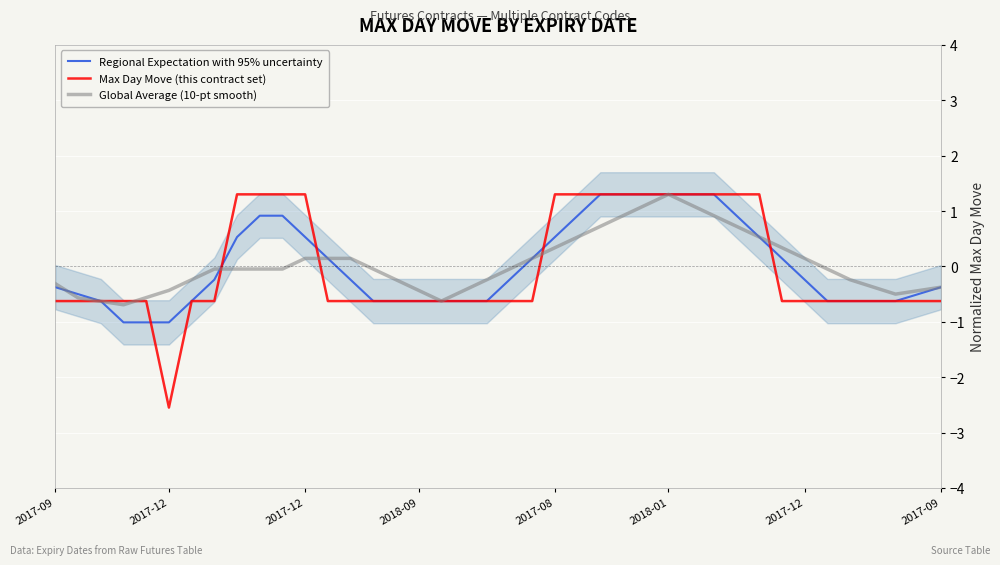

What is the label of the 39th point from the right?

2017-12